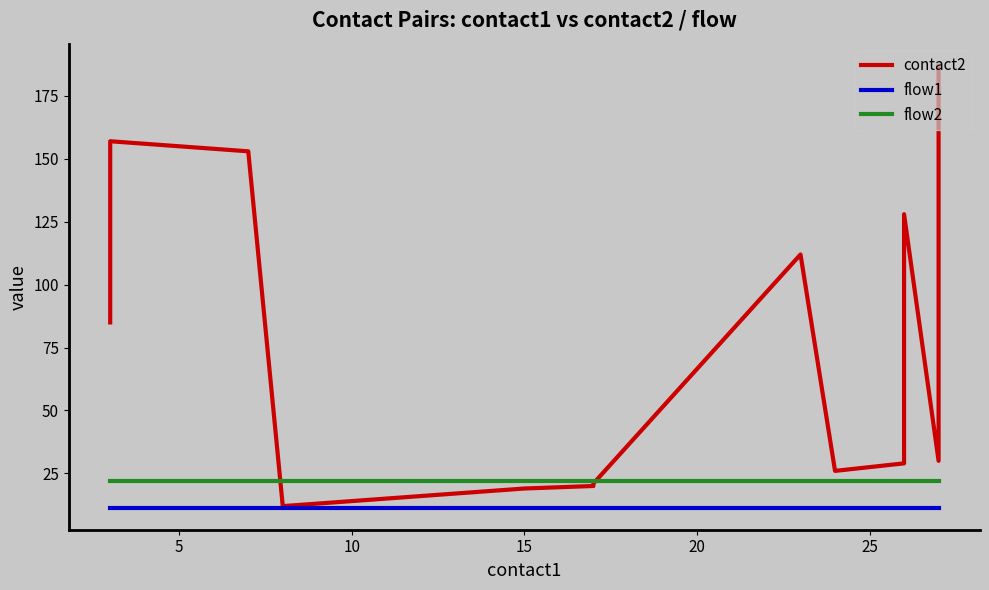

Does the chart have visible grid lines?

No